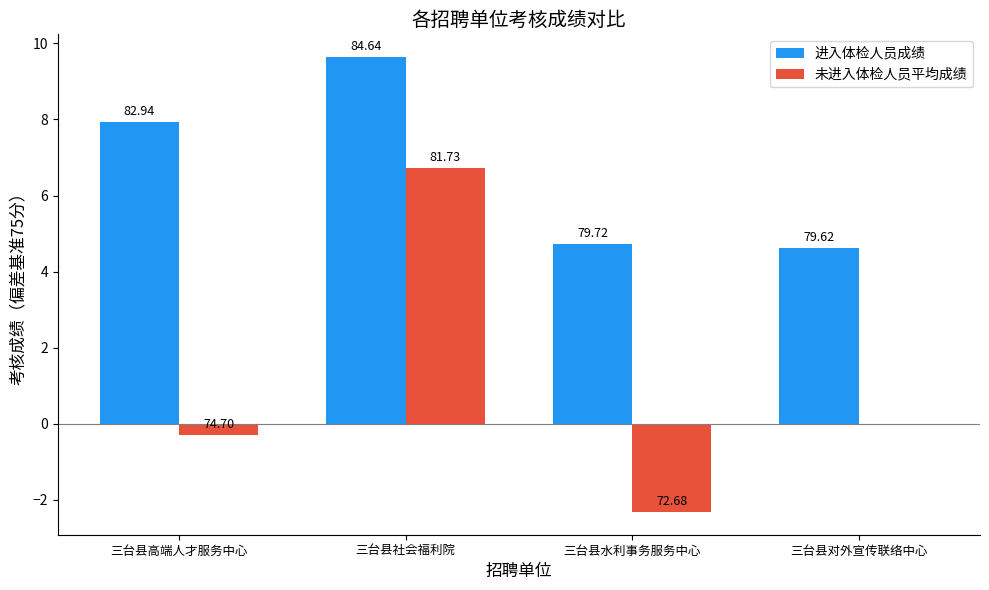

How many groups of bars are there?

4